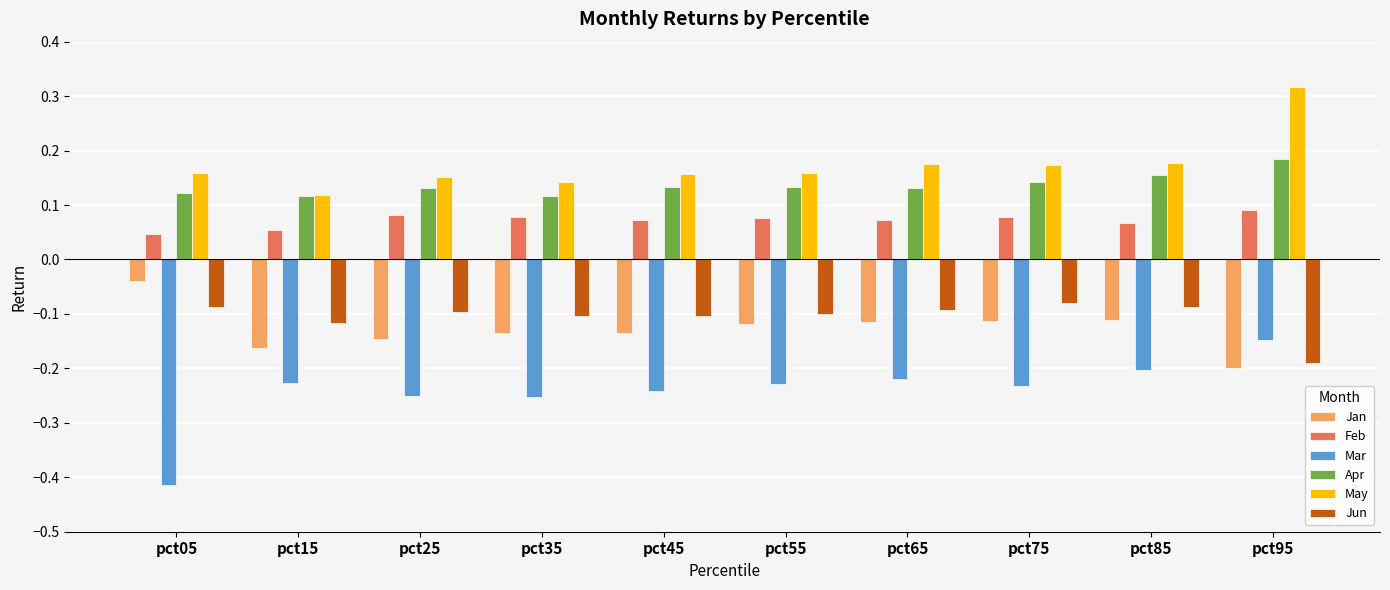

What is the spread (max minus min) of values at pct65?

0.4